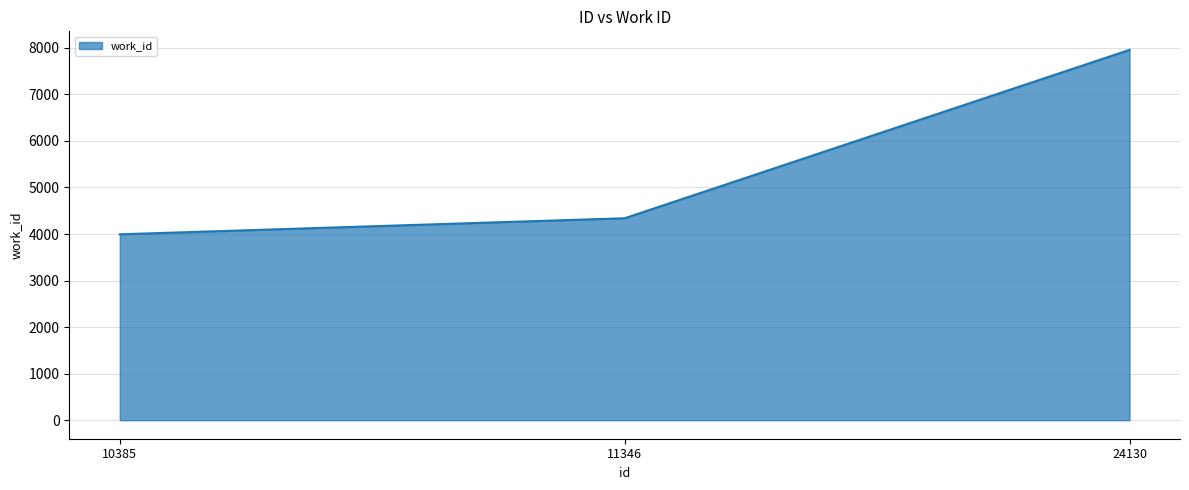

Between 24130 and 11346, which is larger?

24130